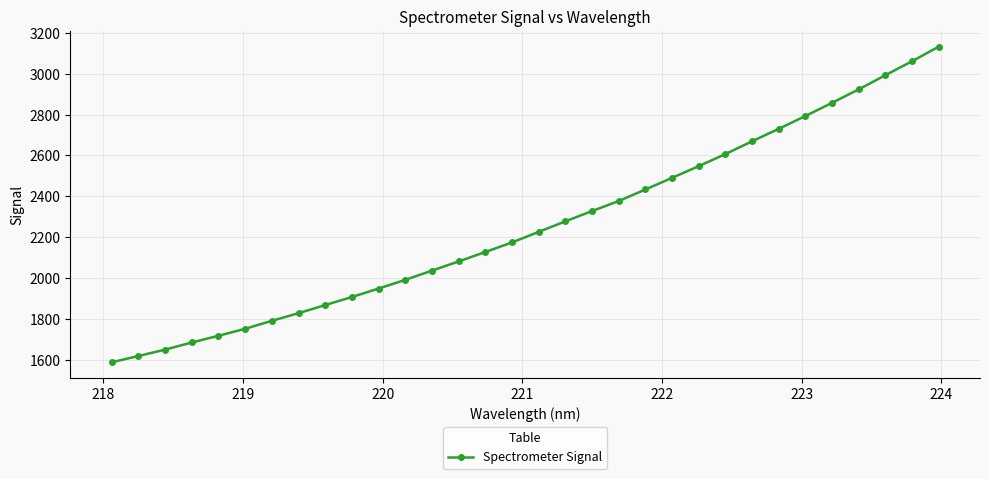

Reading right to left, transcribe all the data shown in this chart.

3132.9	3061.6	2993.4	2924.0	2858.0	2793.4	2730.9	2669.6	2607.0	2548.0	2490.5	2433.6	2377.0	2327.9	2277.6	2225.9	2174.2	2127.2	2081.2	2036.1	1990.8	1948.3	1906.8	1867.1	1827.6	1790.0	1751.1	1716.8	1683.9	1648.9	1617.6	1586.9